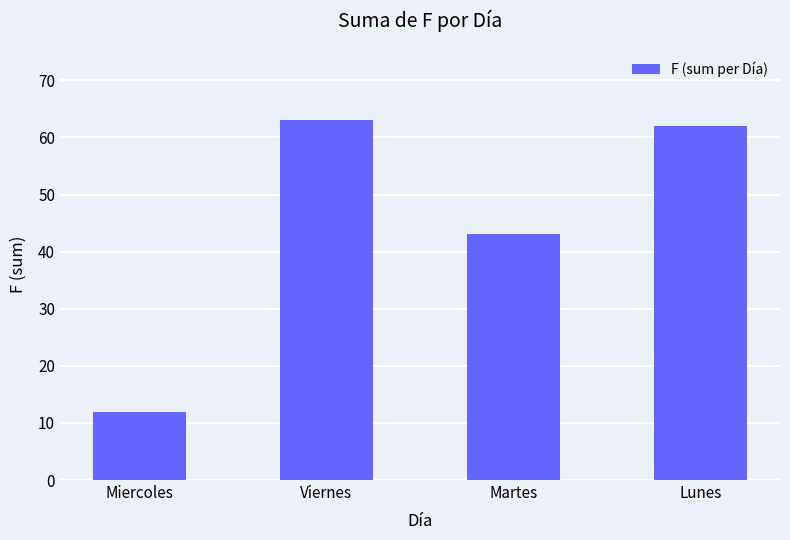

Reading right to left, list all the values displayed in this chart.

Lunes=62	Martes=43	Viernes=63	Miercoles=12